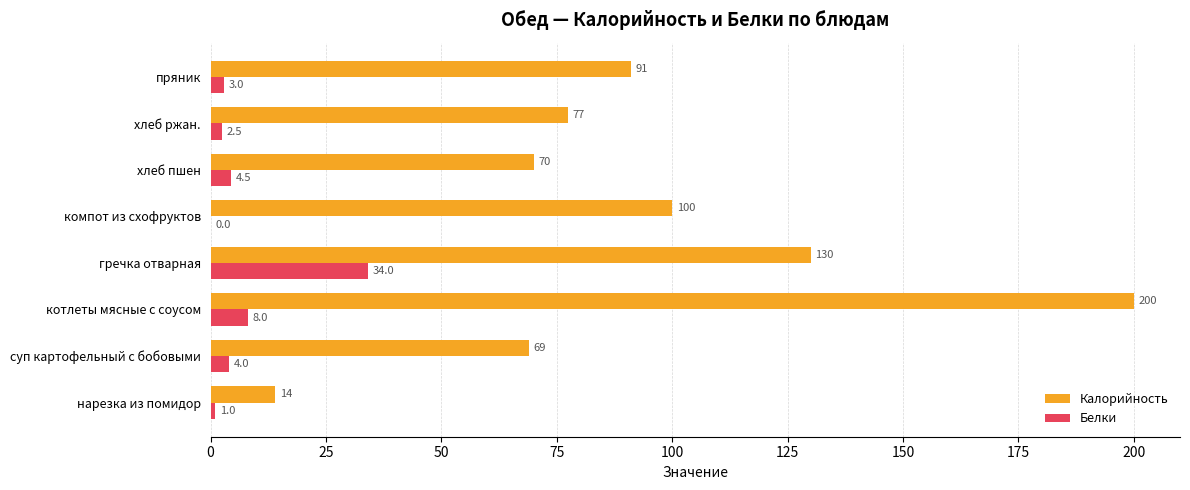

At which label is Белки closest to 17?

котлеты мясные с соусом